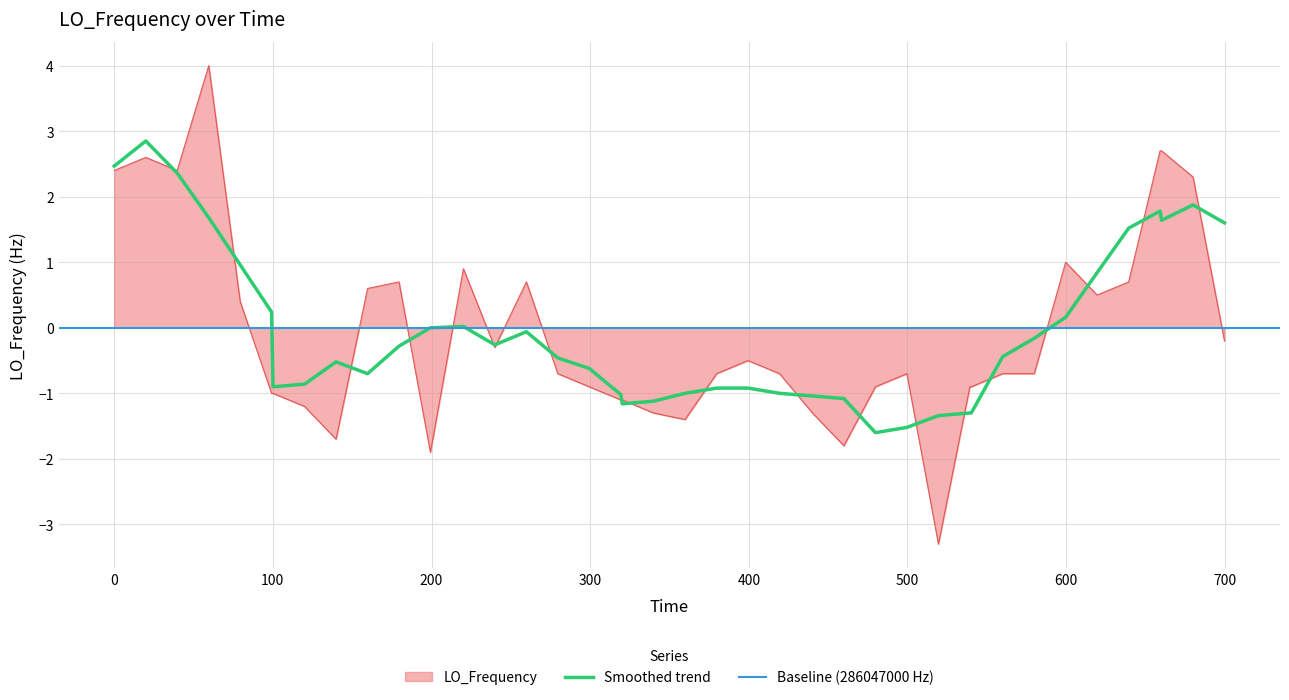

Reading left to right, transcribe all the data shown in this chart.

2.4	2.6	2.4	4.0	0.4	-1.0	-1.0	-1.2	-1.7	0.6	0.7	-1.9	0.9	-0.3	0.7	-0.7	-0.9	-1.1	-1.1	-1.3	-1.4	-0.7	-0.5	-0.7	-1.3	-1.8	-0.9	-0.7	-3.3	-0.9	-0.9	-0.7	-0.7	1.0	0.5	0.7	2.7	2.7	2.3	-0.2